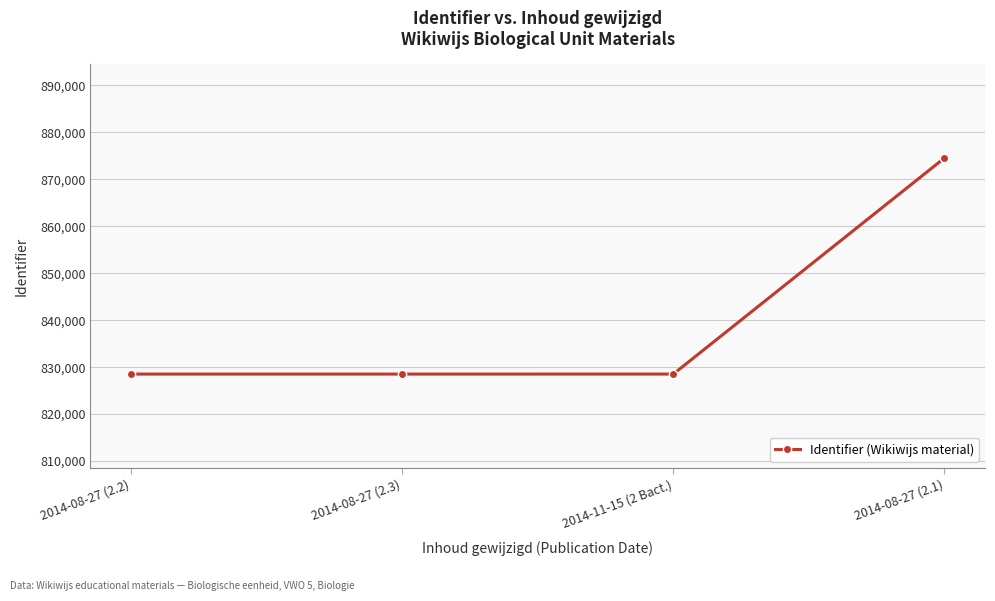

How many categories are shown in the chart?

4